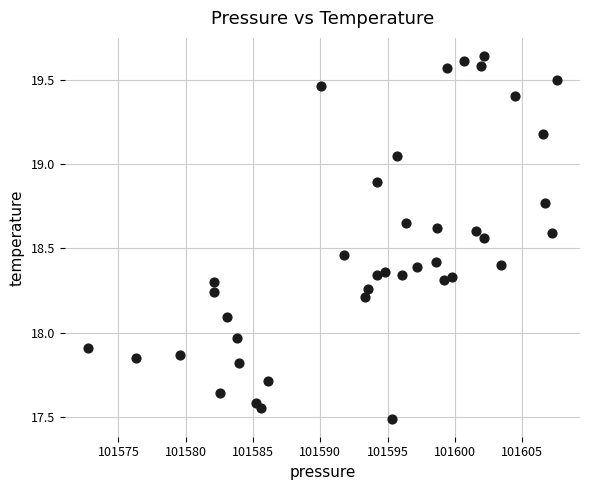

What is the range of X values (max minus min)?

34.8